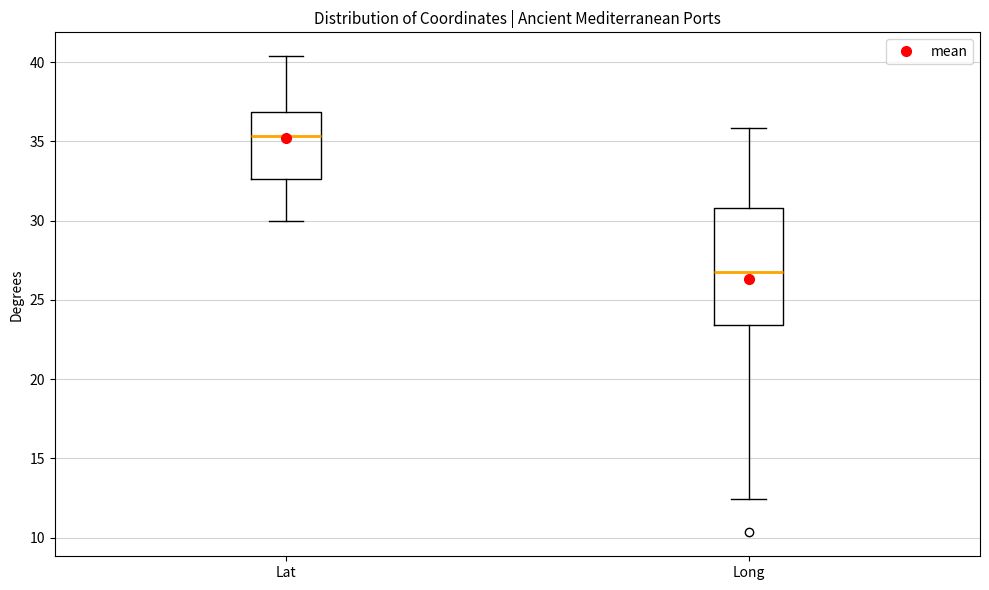

Which box's median line is the highest?

Lat